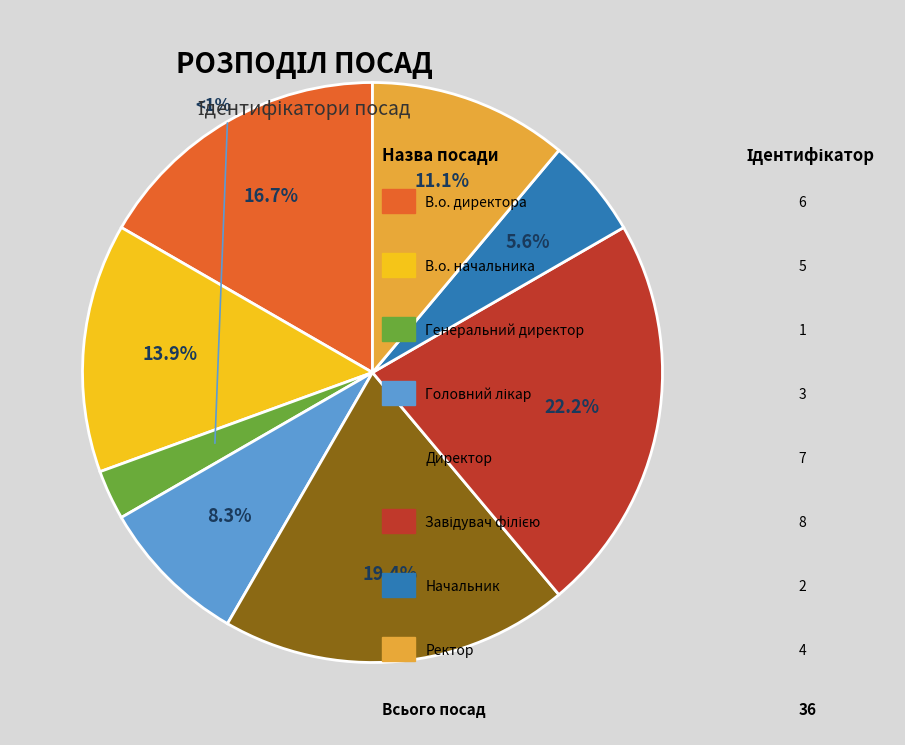

Which category has the smallest portion of the pie?

Генеральний директор